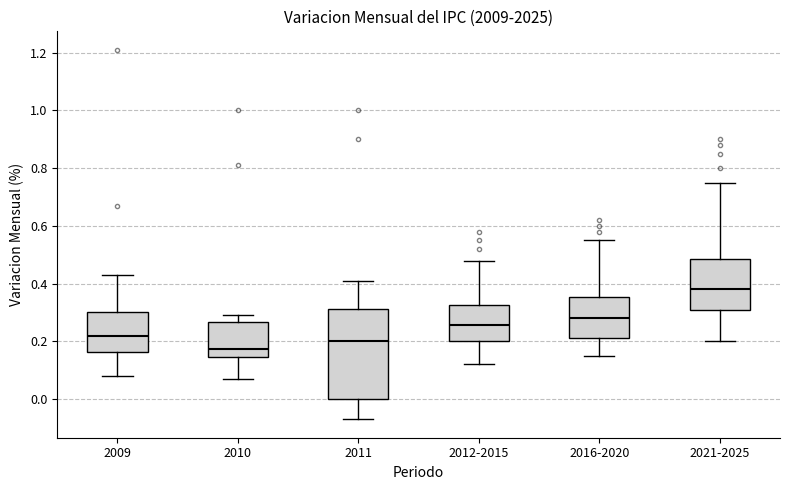

Where is the lower edge of the box for 2016-2020 on the y-axis? The values are not printed on the chart, so give them approximately, as read against the axis.

0.22